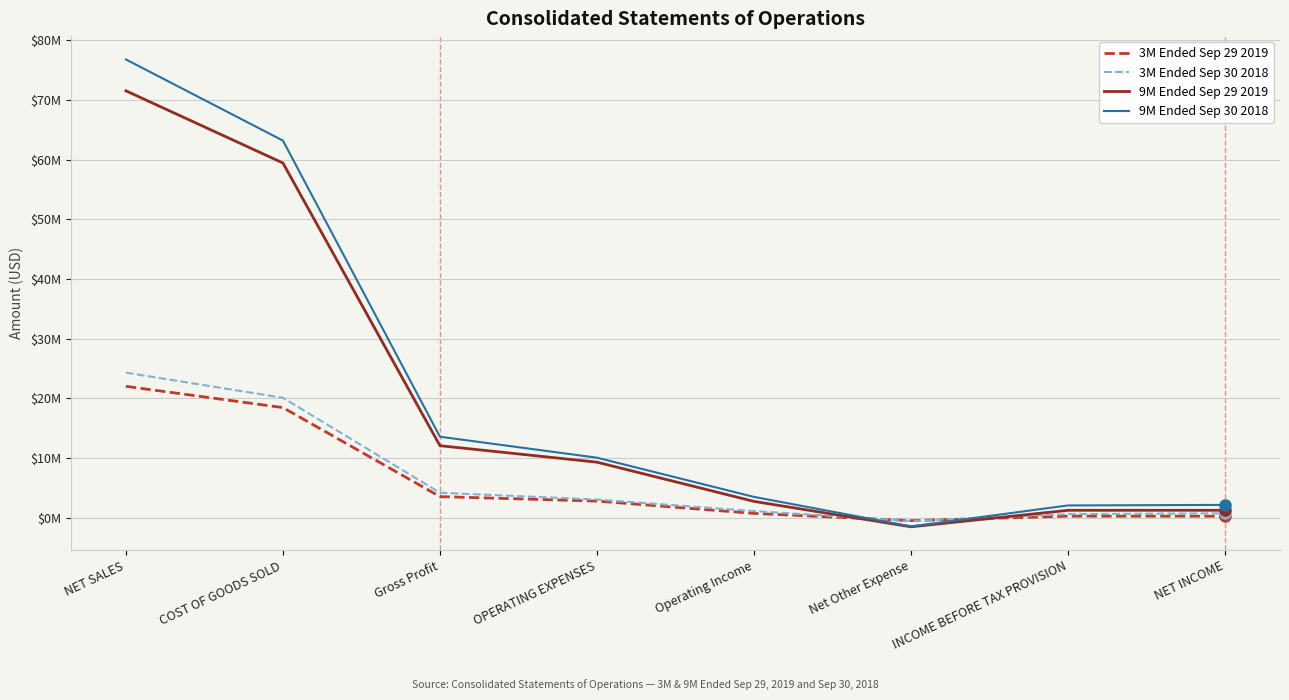

Which series has the largest range (max minus min)?

9M Ended Sep 30 2018